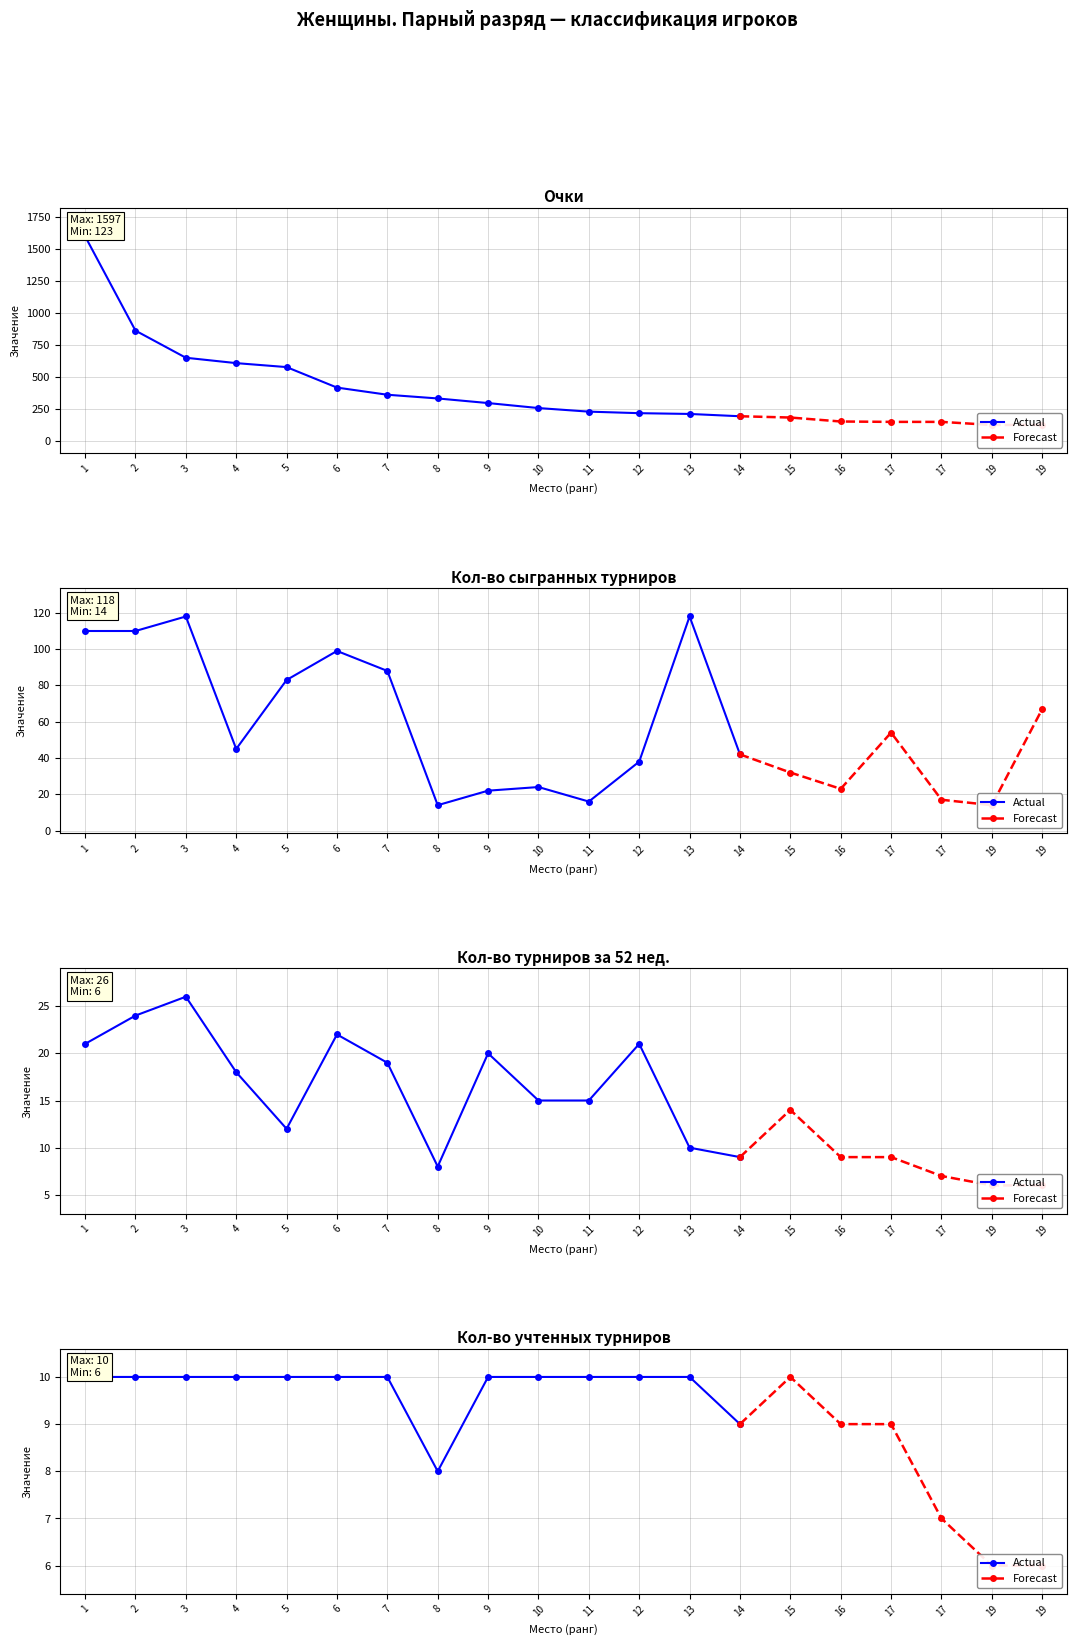

Is the value of Кол-во турниров за 52 нед. at 14 greater than the value of Кол-во сыгранных турниров at 12?

No